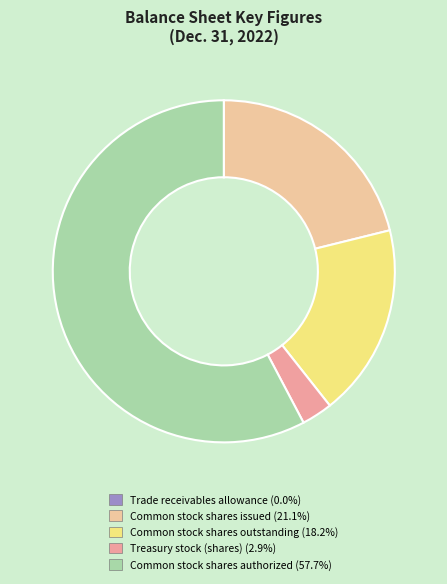

Combined, do Common stock shares issued and Treasury stock (shares) account for over 50%?

No